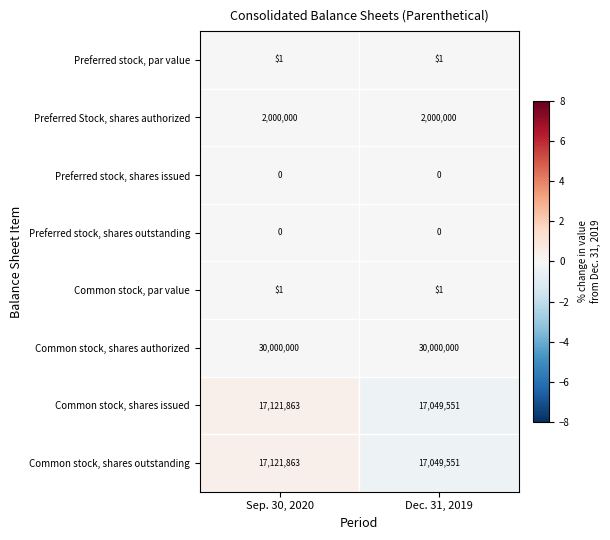

Reading right to left, list all the values displayed in this chart.

Preferred stock, par value: 1	1
Preferred Stock, shares authorized: 2000000	2000000
Preferred stock, shares issued: 0	0
Preferred stock, shares outstanding: 0	0
Common stock, par value: 1	1
Common stock, shares authorized: 30000000	30000000
Common stock, shares issued: 17049551	17121863
Common stock, shares outstanding: 17049551	17121863